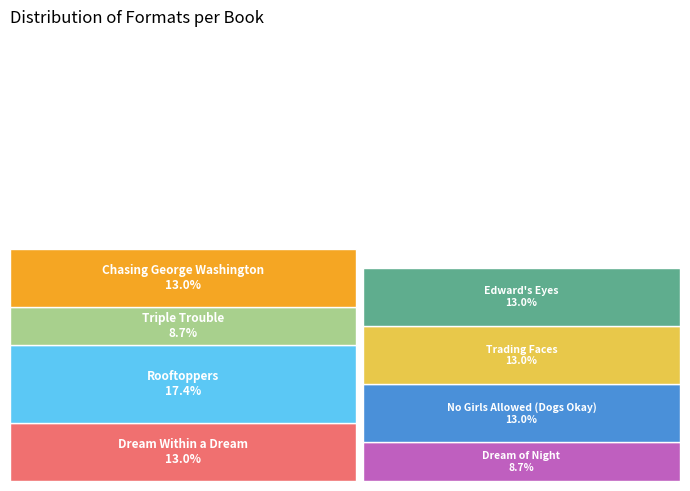

To the nearest percent, what percentage of the pie is Rooftoppers?

17%